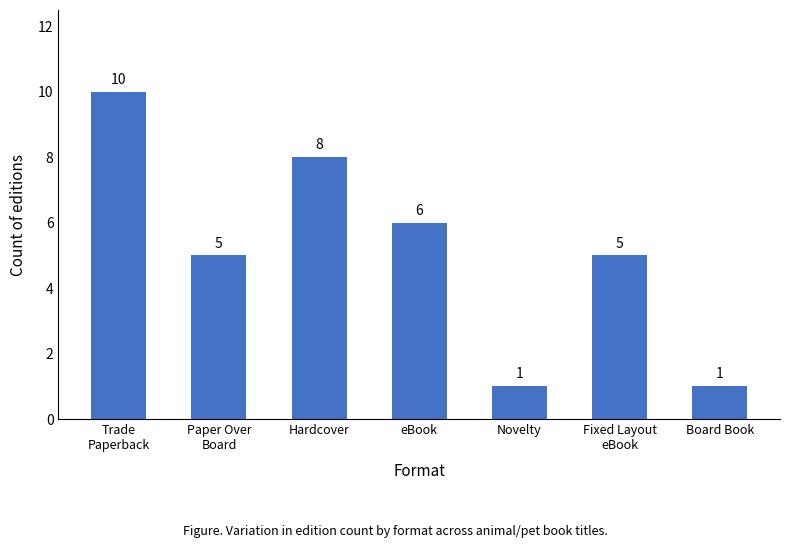

What is the label of the 2nd bar from the right?

Fixed Layout
eBook